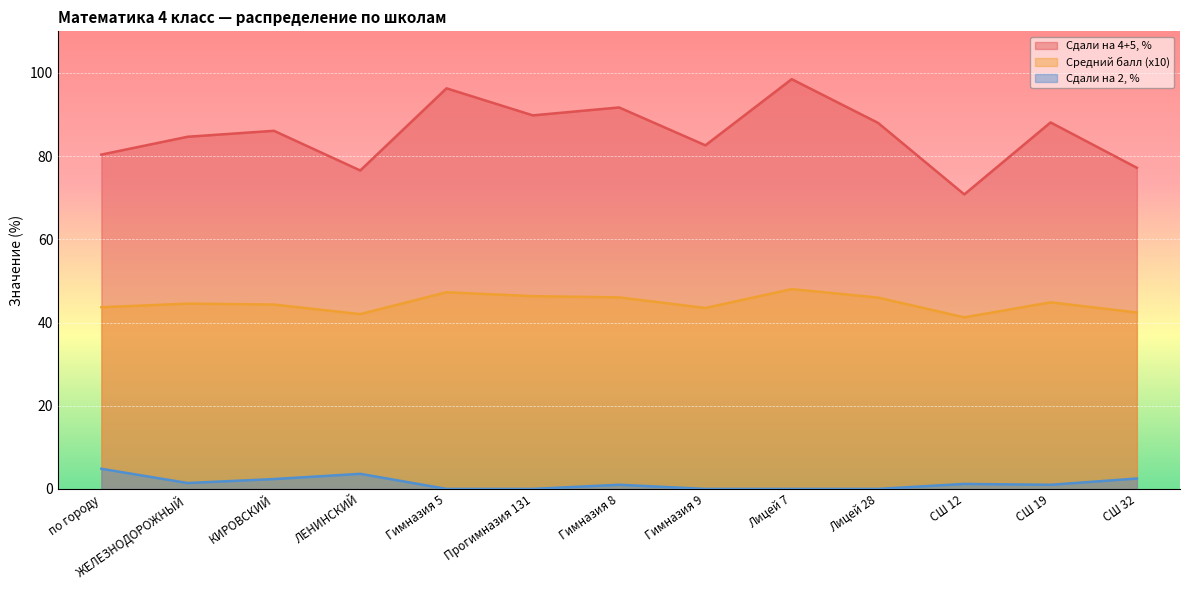

In Сдали на 4+5, %, how many points are lower than both neighbors (excluding endpoints)?

4